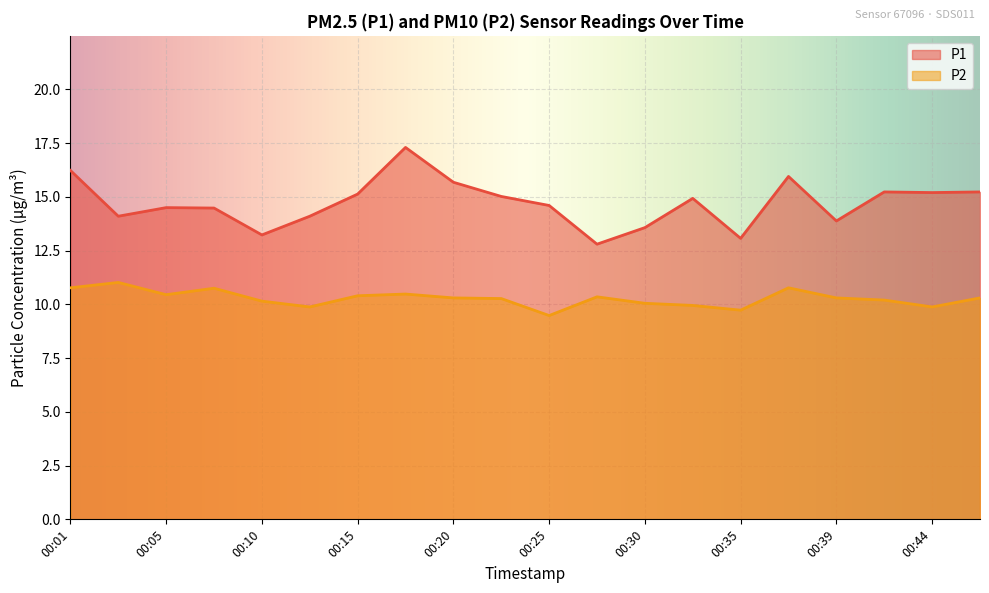

How many lines are shown in the chart?

2